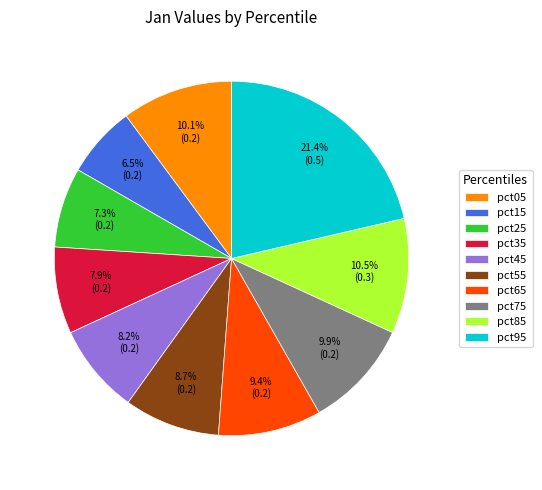

What percentage is the pct45 slice, to the nearest percent?

8%